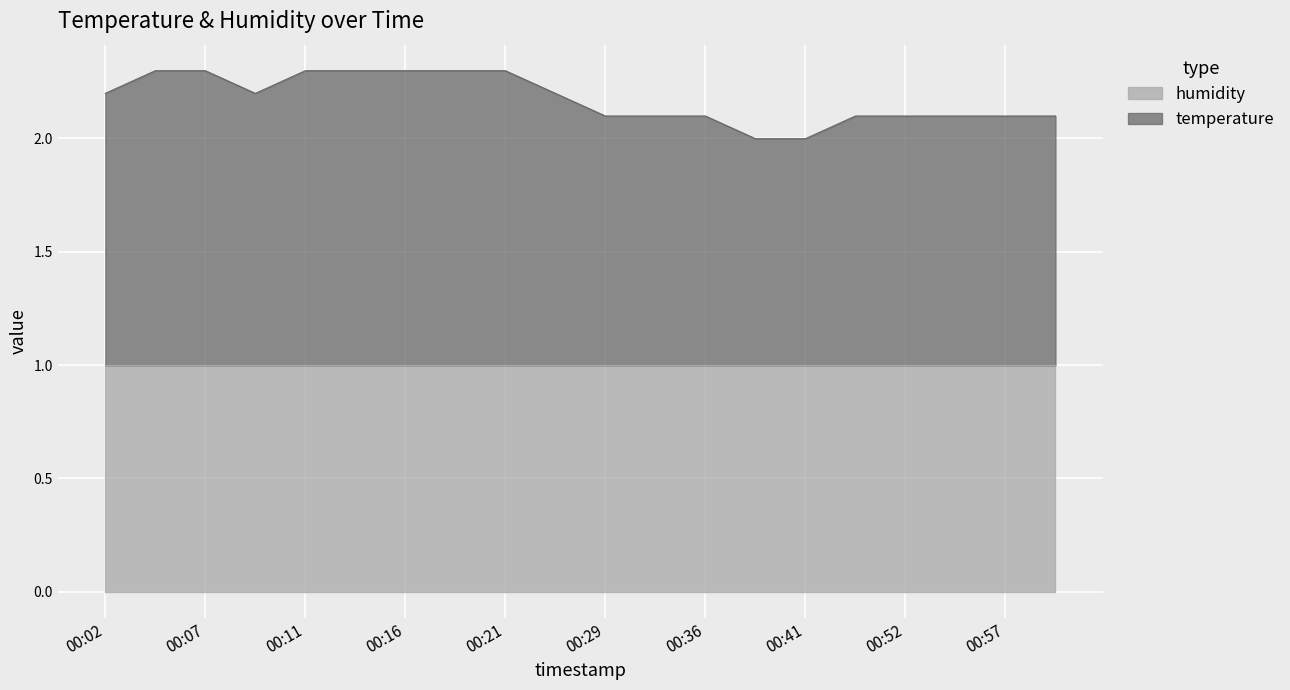

At which label is the value closest to 2?

00:39